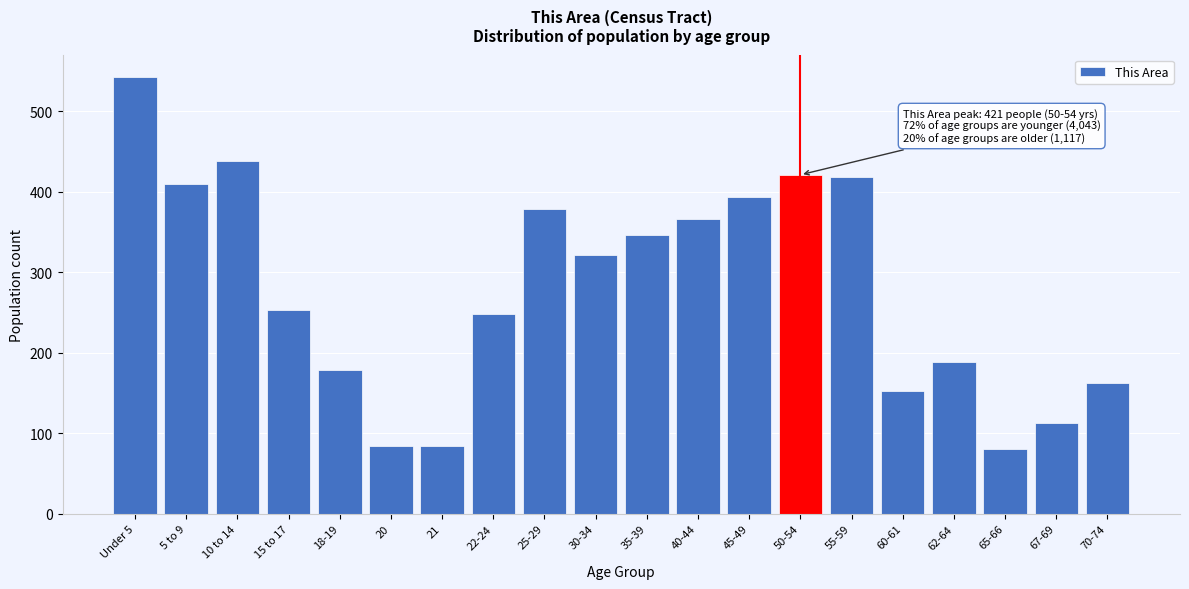

Reading left to right, transcribe all the data shown in this chart.

543	409	438	253	178	84	84	248	379	322	346	366	393	421	418	153	189	81	113	163